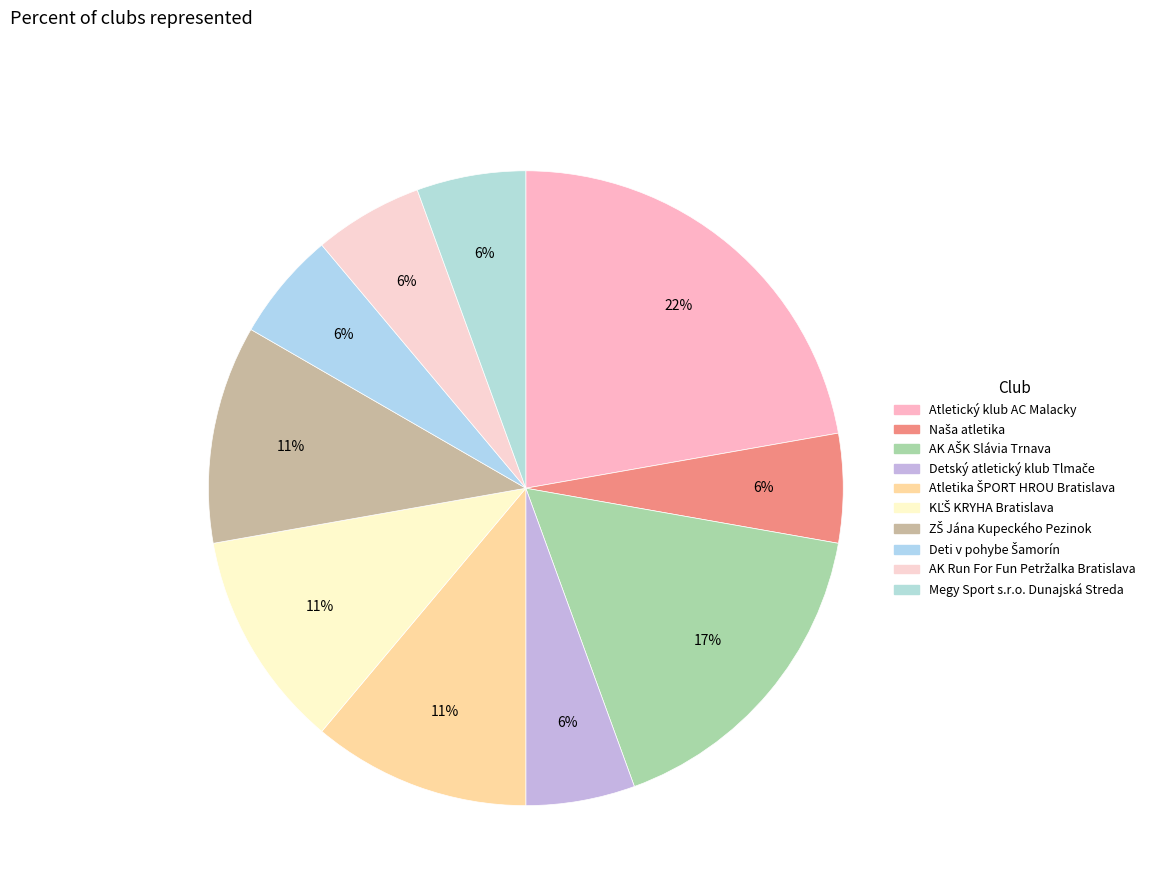

Is there a majority slice in this chart?

No